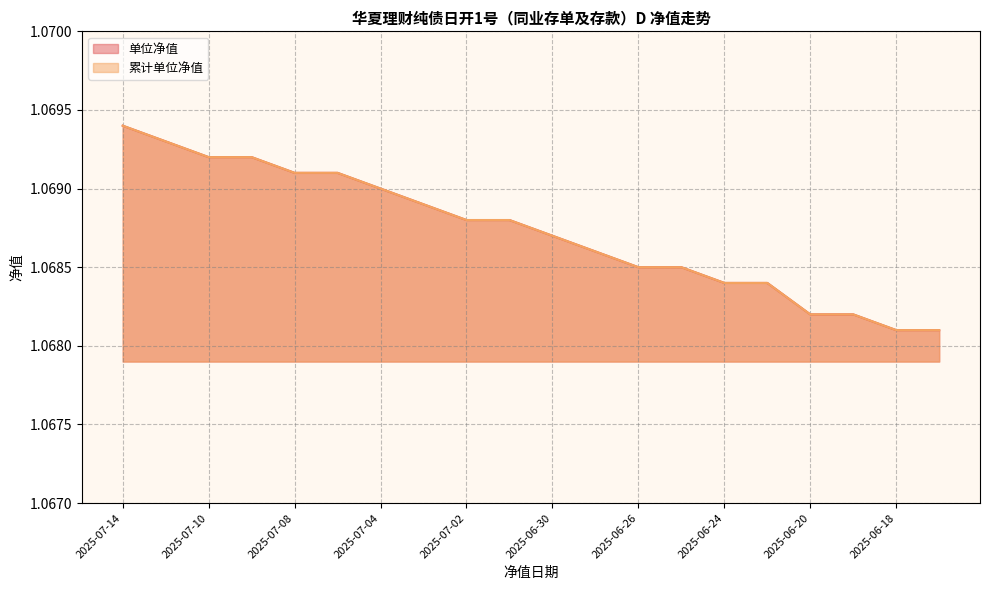

True or false: 单位净值 and 累计单位净值 intersect in this chart.

False